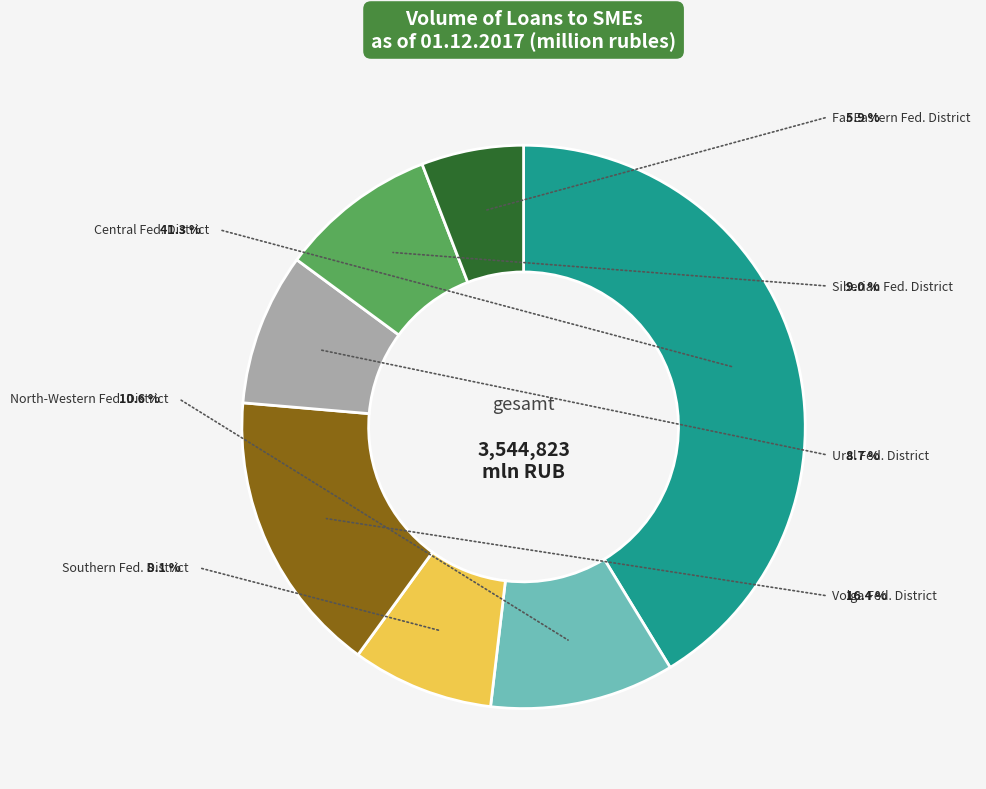

Which category has the biggest portion of the pie?

Central Federal District